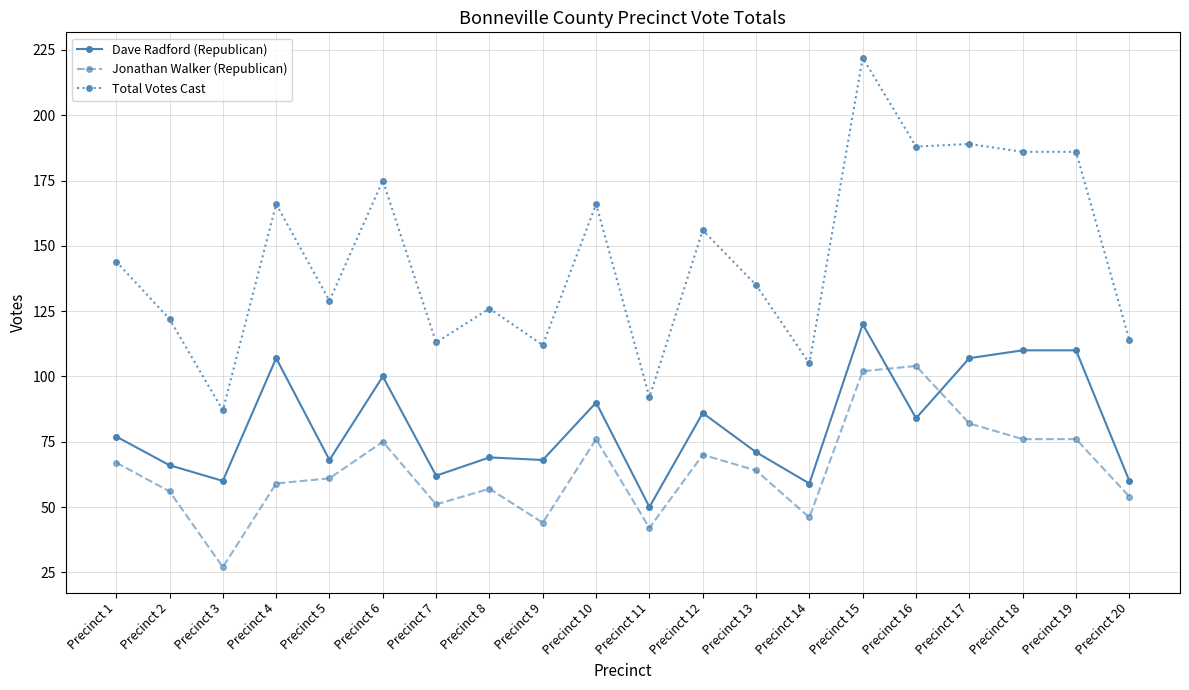

What is the total value across all series at Precinct 18?

372